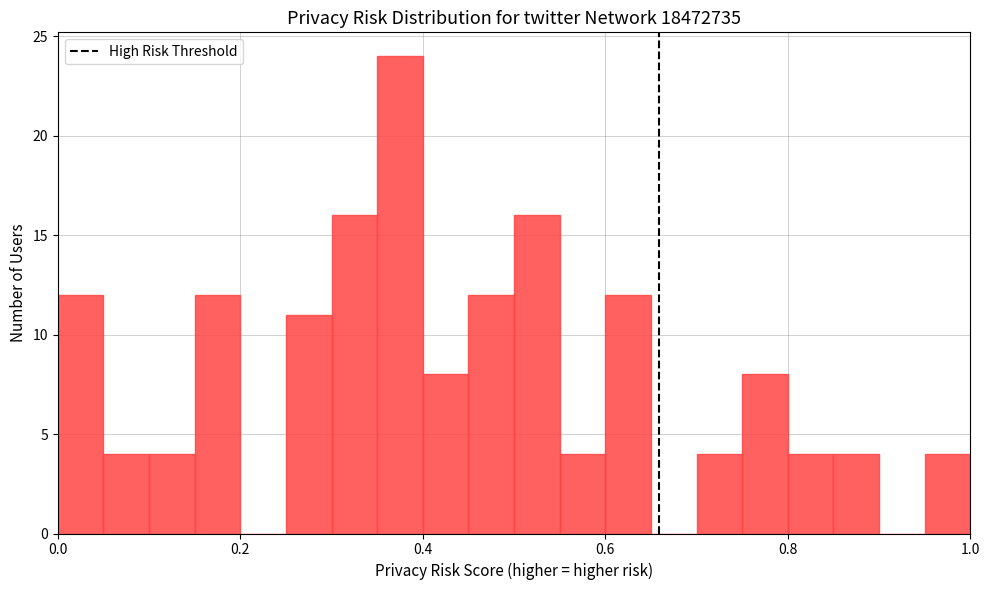

Read against the x-axis, roughly where is the centre of the tallest bar?

0.38